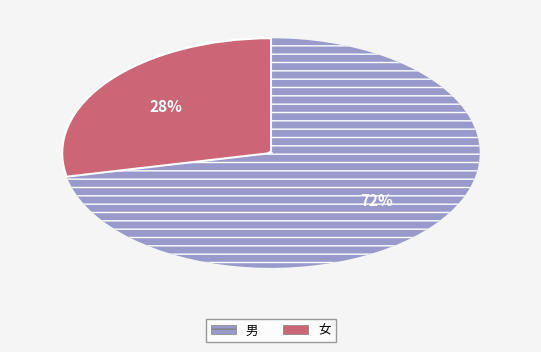

To the nearest percent, what portion does 男 represent?

72%